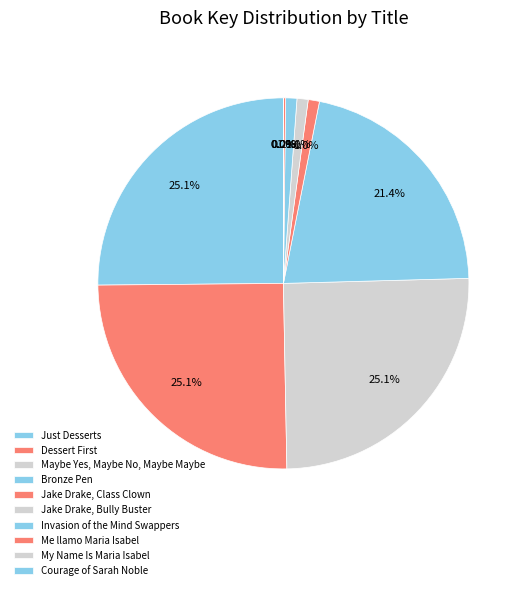

The Courage of Sarah Noble slice represents 0% of the pie. True or false?

True